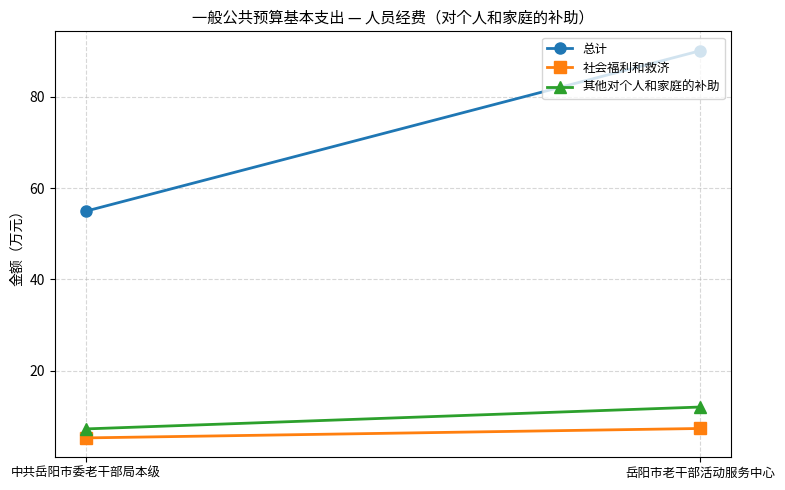

The value of 总计 at 中共岳阳市委老干部局本级 is 54.9. True or false?

True